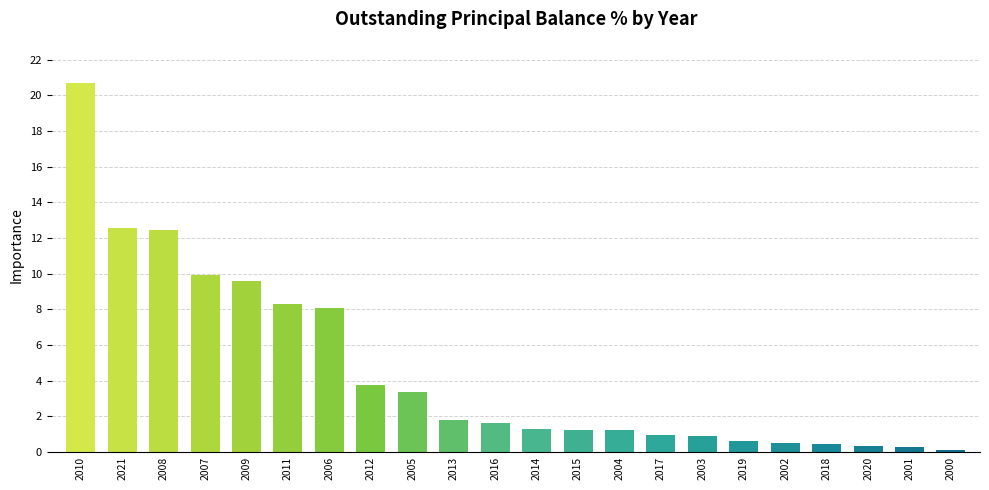

True or false: the data shows 8.1 at 2006.

True